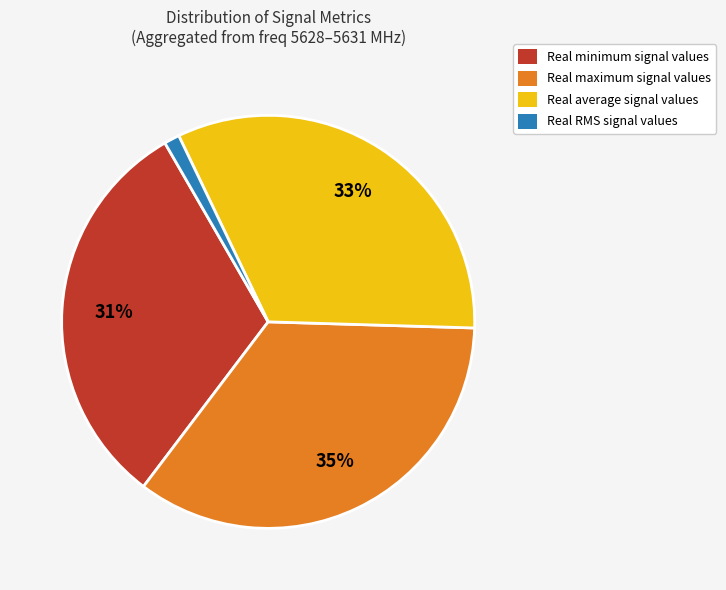

To the nearest percent, what is the difference between the largest and smallest slice percentages?

34%